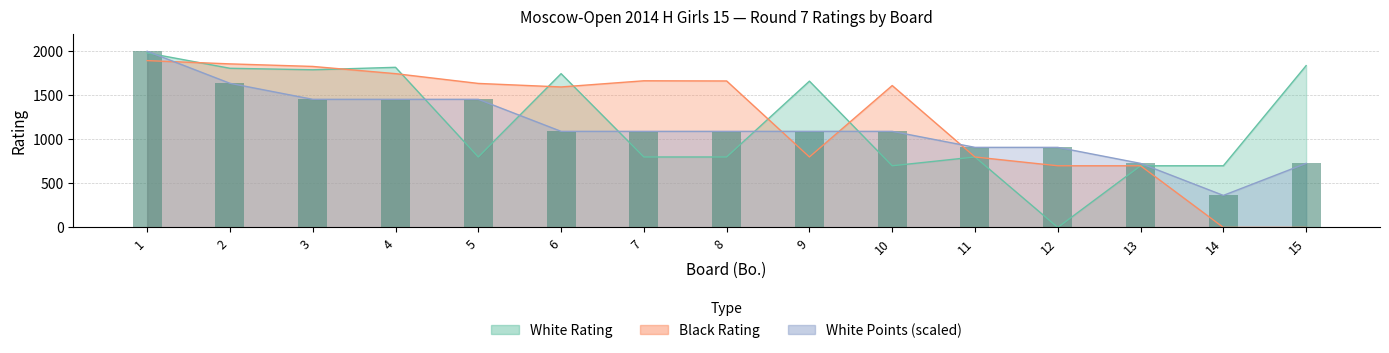

Is it true that the value at 15 is 473.3?

False